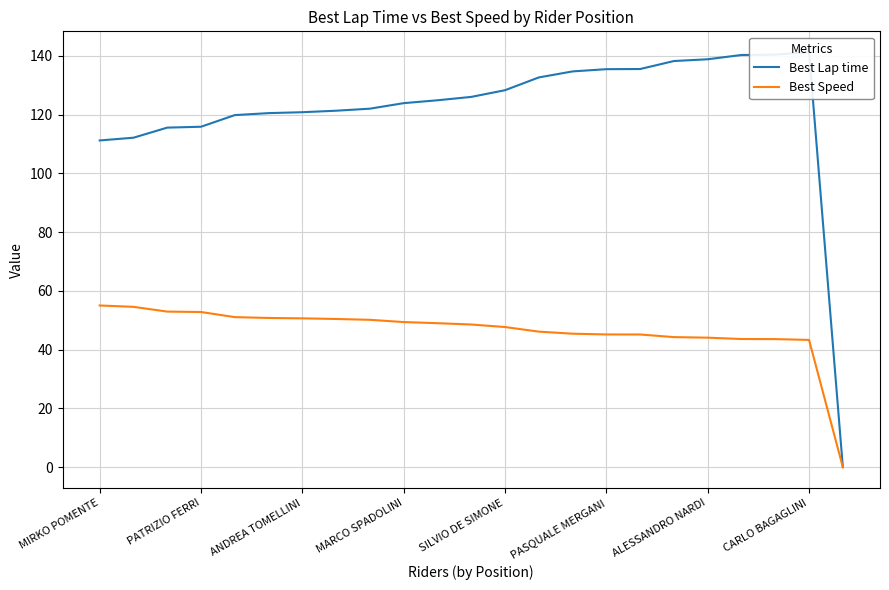

The Best Speed series shows 14.8 at CARLO BAGAGLINI. True or false?

False